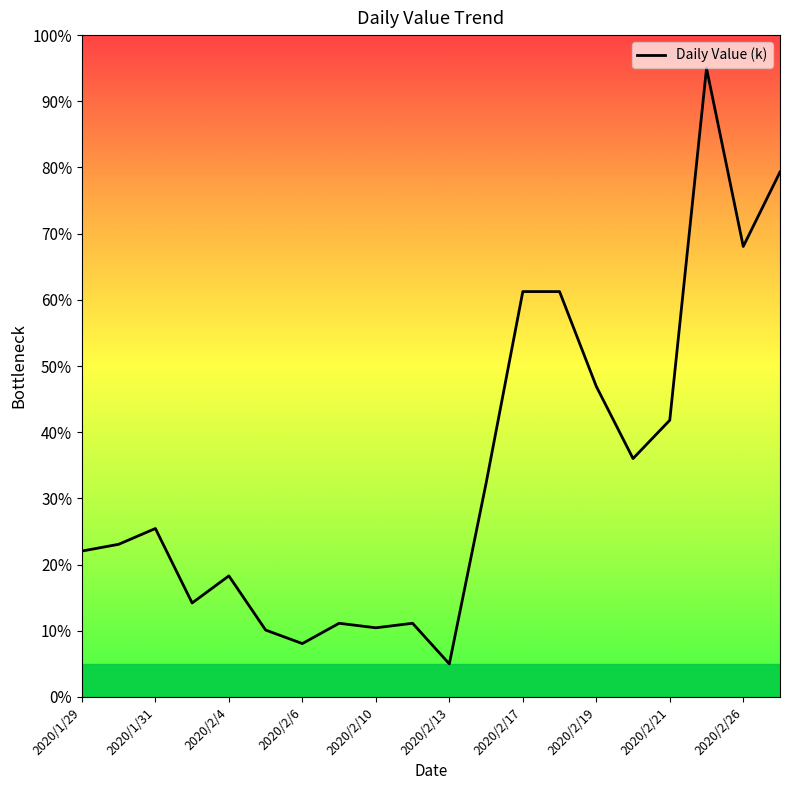

What is the difference between the maximum and minimum values?

90.0